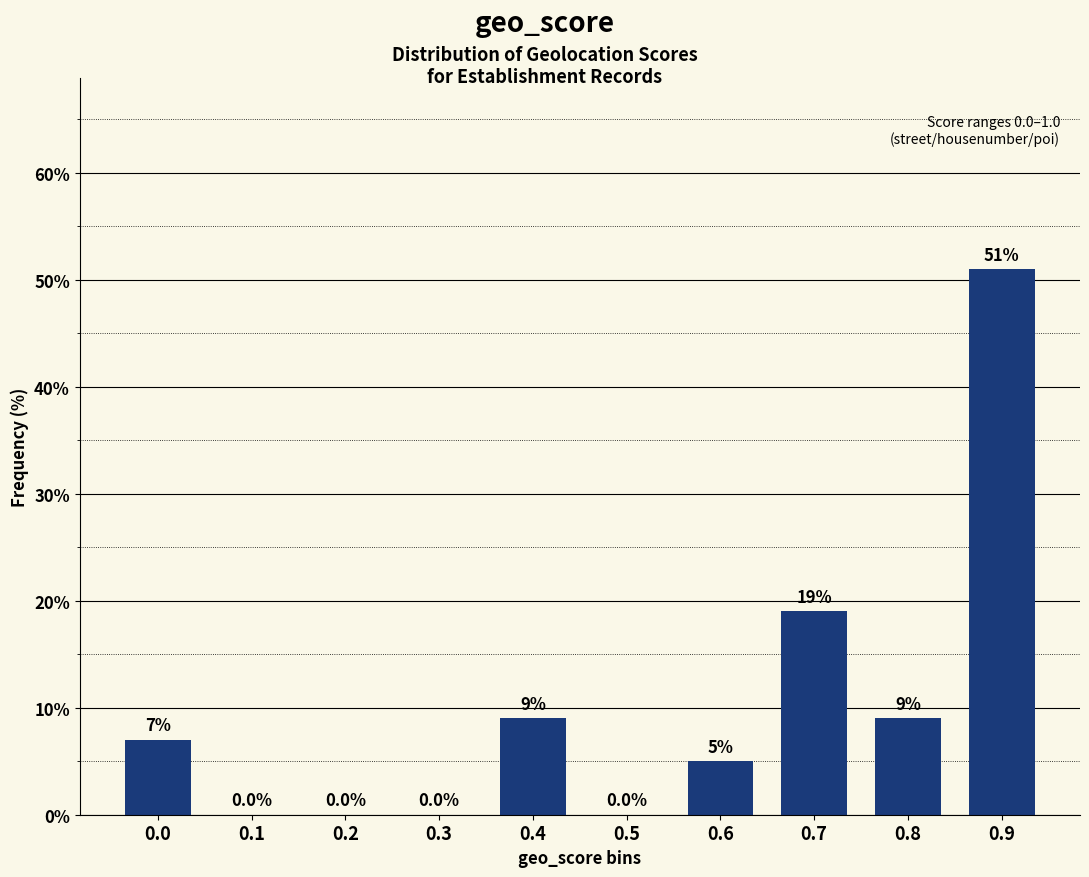

Reading left to right, what are all the values shown in this chart?

0.0=7.0	0.1=0.0	0.2=0.0	0.3=0.0	0.4=9.0	0.5=0.0	0.6=5.0	0.7=19.0	0.8=9.0	0.9=51.0